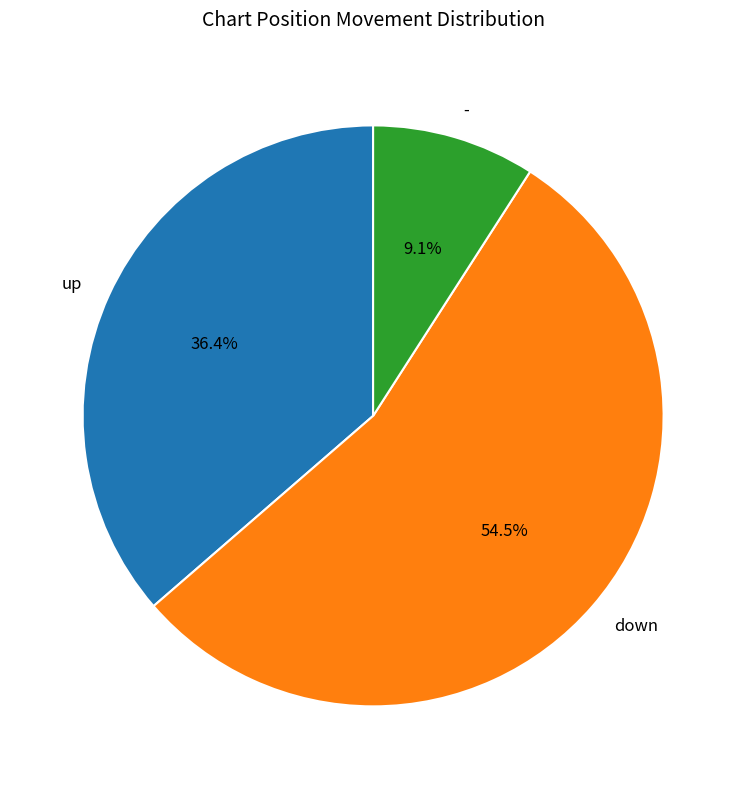

Is there a majority slice in this chart?

Yes